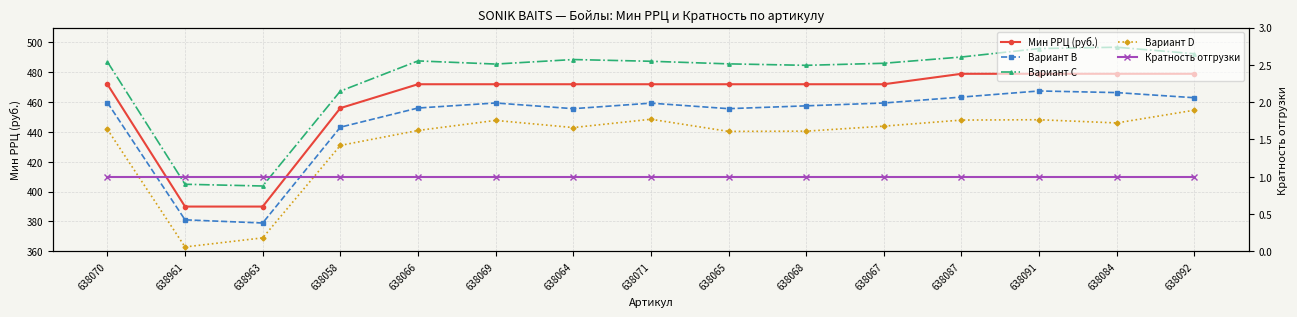

What is the sum of the Вариант B values at 638065 and 638071?

915.0